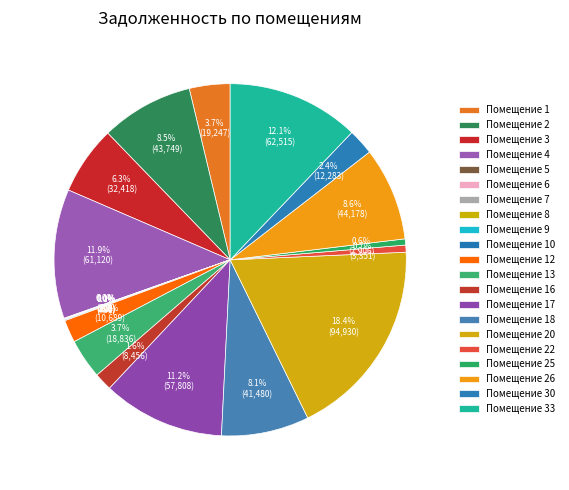

Is there a majority slice in this chart?

No